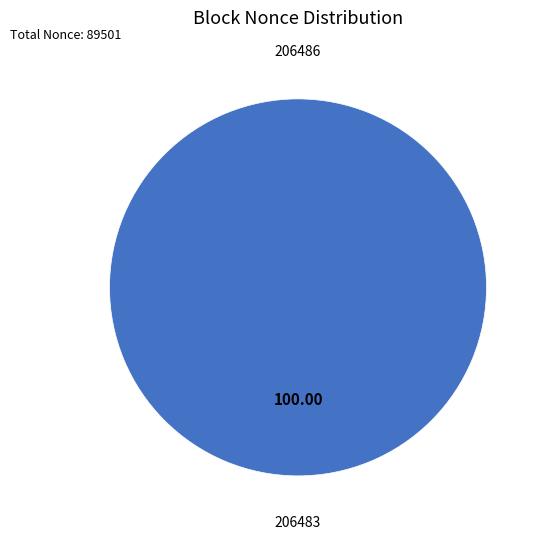

Is there any slice that represents more than half of the pie?

Yes